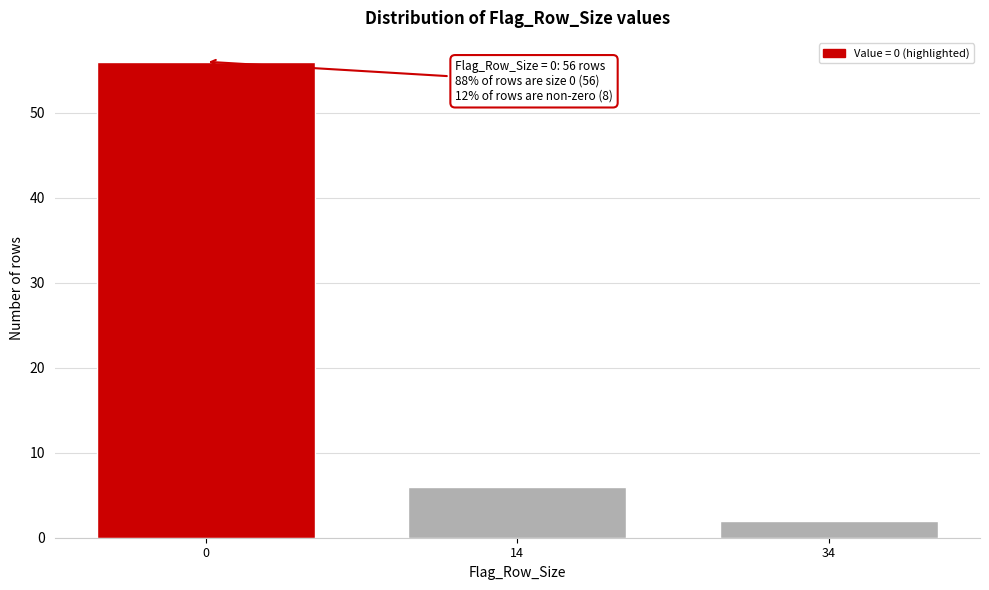

Reading right to left, what are all the values shown in this chart?

2	6	56